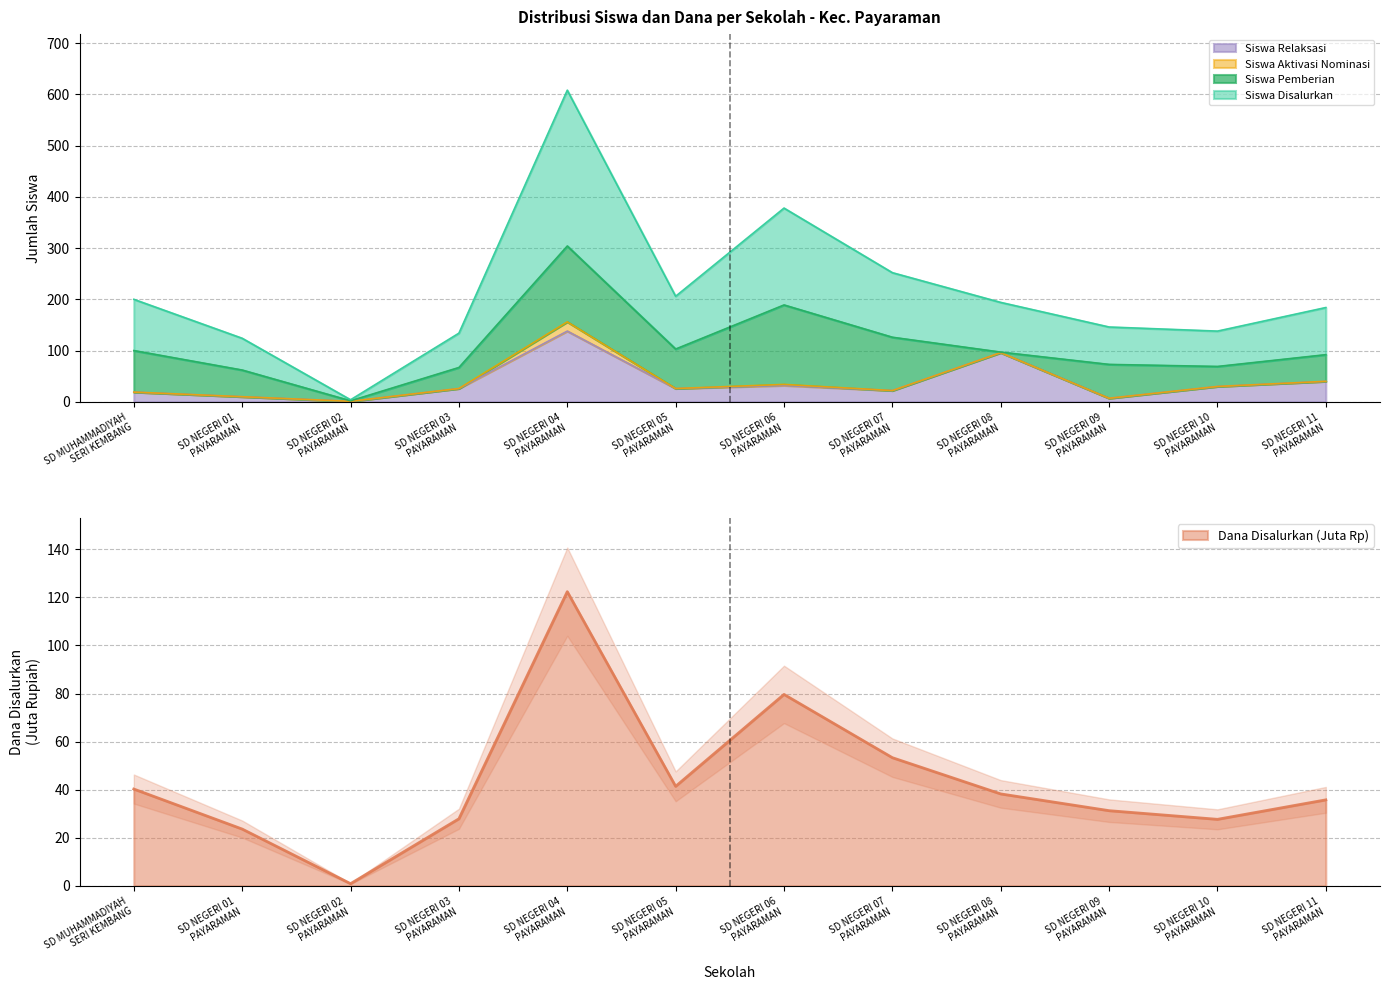

How many values in the Siswa Disalurkan series exceed 97?

5